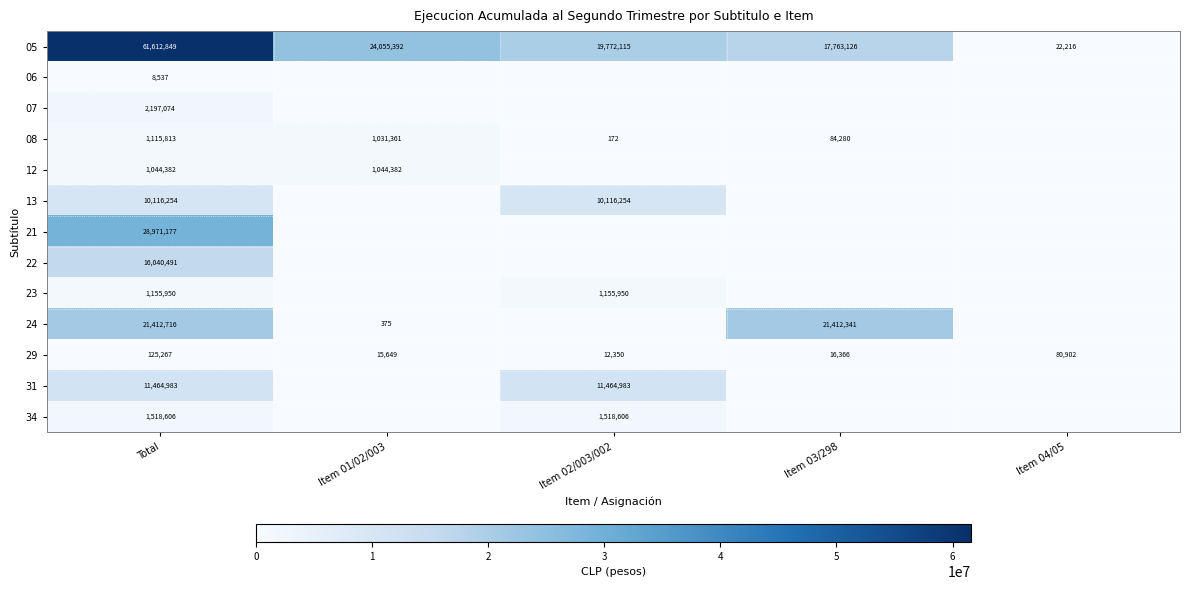

What is the total value across all series at Total?

156784099